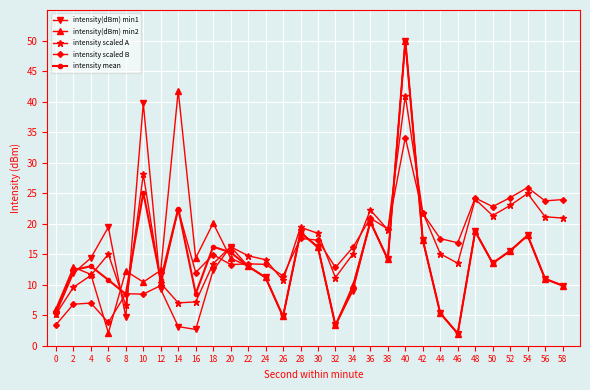

What are all the series names shown in the legend?

intensity(dBm) min1, intensity(dBm) min2, intensity scaled A, intensity scaled B, intensity mean